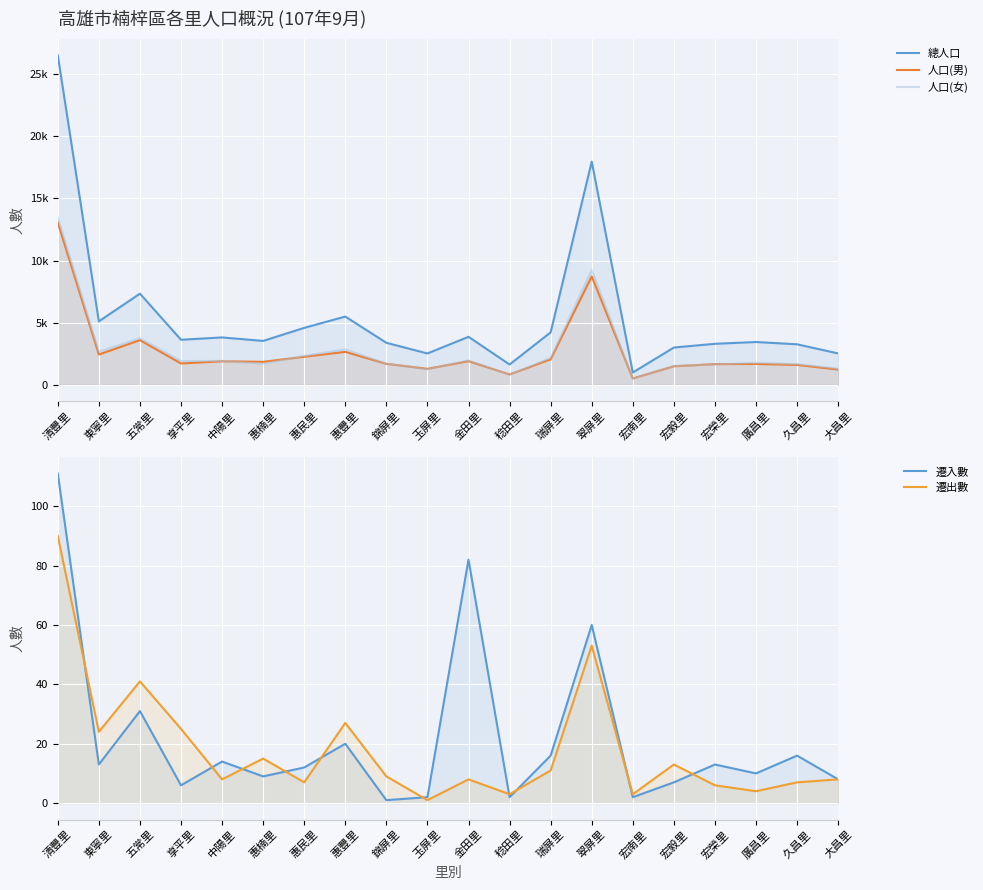

What is the spread (max minus min) of values at 惠豐里?

5469